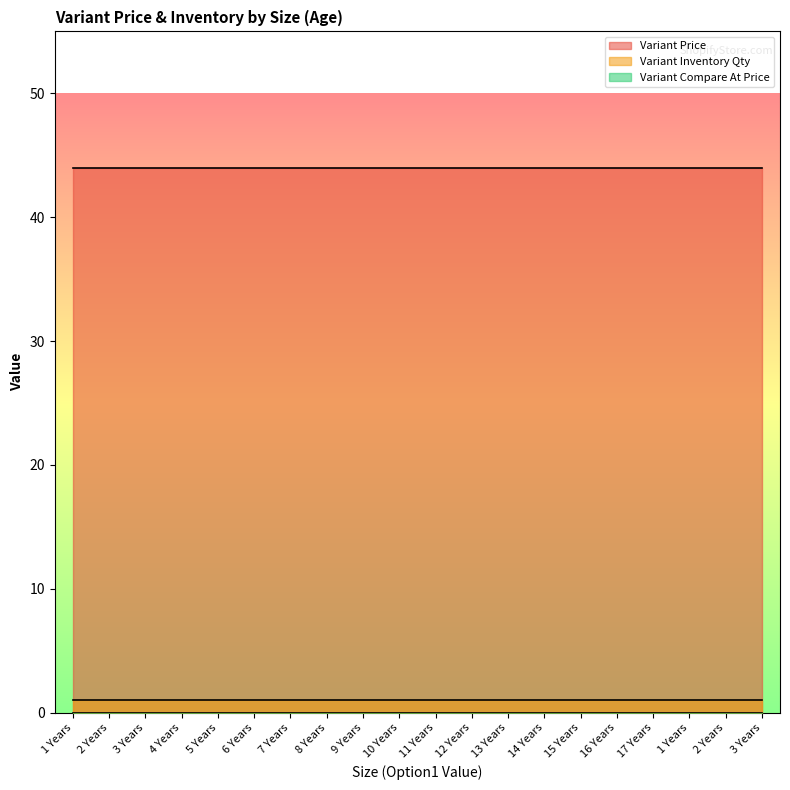

At which category is the sum across all series the highest?

1 Years